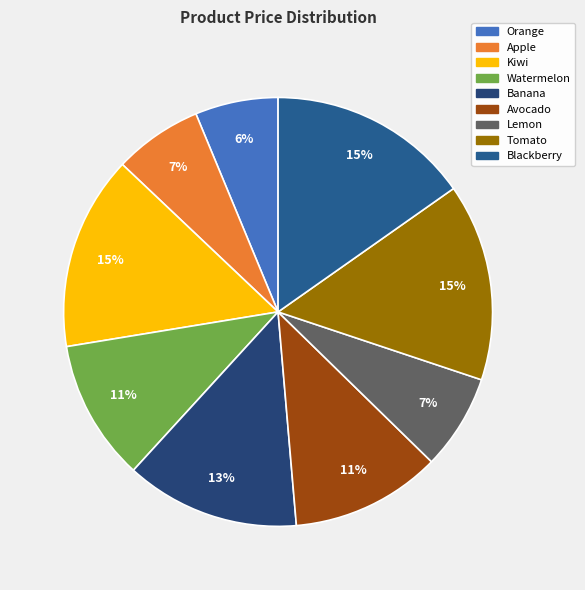

Is it true that Watermelon is 11% of the pie?

True